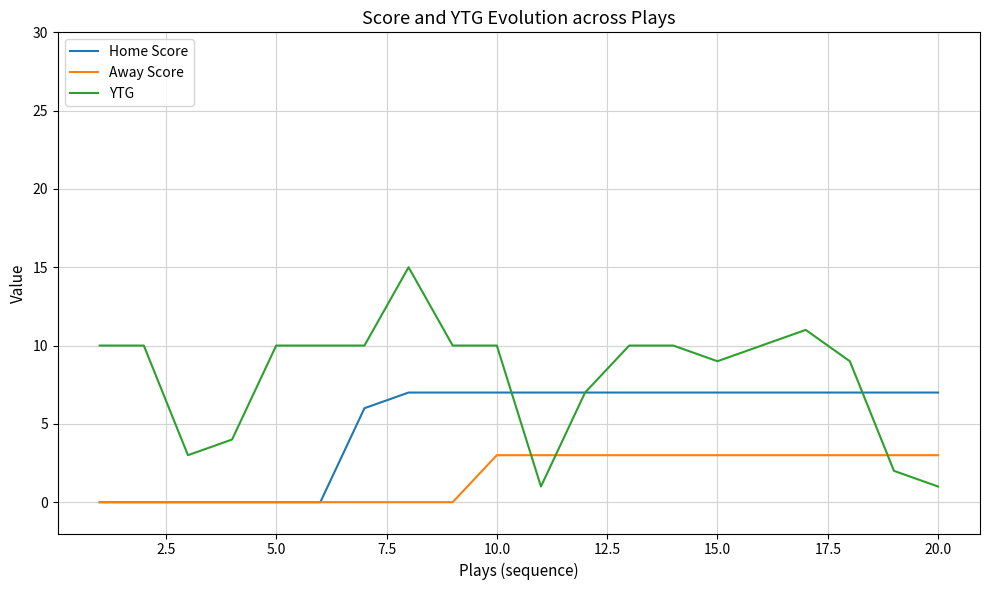

Rank the series by their average value, from lowest to highest.

Away Score, Home Score, YTG